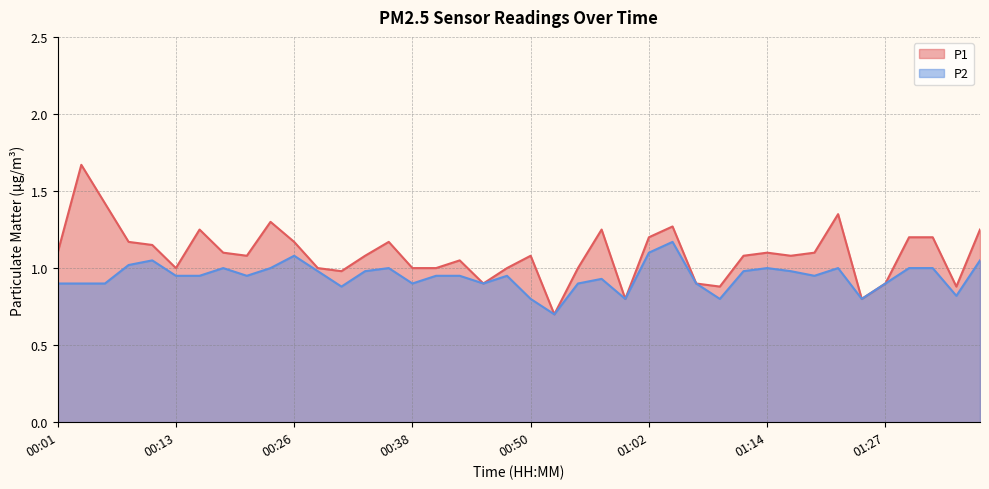

Reading left to right, what are all the values shown in this chart?

P1: 00:01=1.1	00:04=1.7	00:06=1.4	00:09=1.2	00:11=1.1	00:13=1.0	00:16=1.2	00:18=1.1	00:21=1.1	00:23=1.3	00:26=1.2	00:28=1.0	00:31=1.0	00:33=1.1	00:35=1.2	00:38=1.0	00:40=1.0	00:43=1.1	00:45=0.9	00:48=1.0	00:50=1.1	00:52=0.7	00:55=1.0	00:57=1.2	01:00=0.8	01:02=1.2	01:05=1.3	01:07=0.9	01:09=0.9	01:12=1.1	01:14=1.1	01:17=1.1	01:19=1.1	01:22=1.4	01:24=0.8	01:27=0.9	01:31=1.2	01:34=1.2	01:36=0.9	01:39=1.2
P2: 00:01=0.9	00:04=0.9	00:06=0.9	00:09=1.0	00:11=1.1	00:13=0.9	00:16=0.9	00:18=1.0	00:21=0.9	00:23=1.0	00:26=1.1	00:28=1.0	00:31=0.9	00:33=1.0	00:35=1.0	00:38=0.9	00:40=0.9	00:43=0.9	00:45=0.9	00:48=0.9	00:50=0.8	00:52=0.7	00:55=0.9	00:57=0.9	01:00=0.8	01:02=1.1	01:05=1.2	01:07=0.9	01:09=0.8	01:12=1.0	01:14=1.0	01:17=1.0	01:19=0.9	01:22=1.0	01:24=0.8	01:27=0.9	01:31=1.0	01:34=1.0	01:36=0.8	01:39=1.1